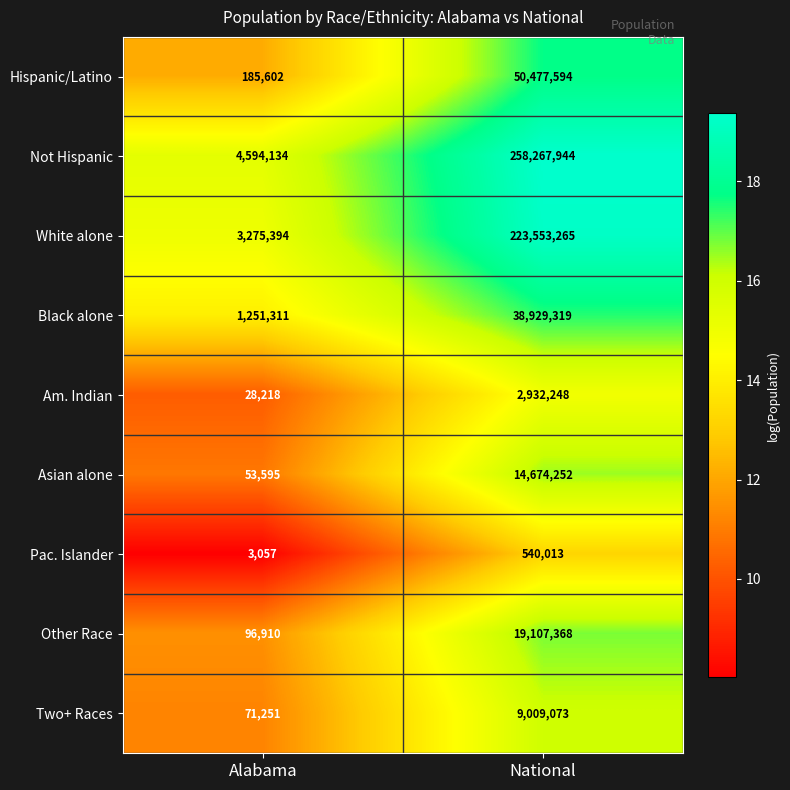

The value of Hispanic/Latino at Alabama is 185602. True or false?

True